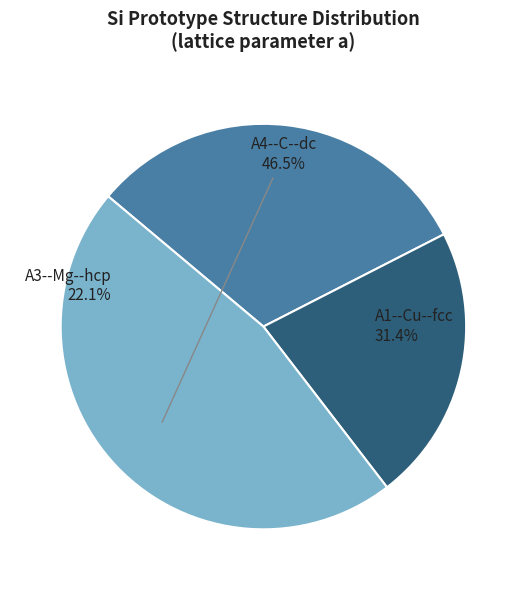

Is there any slice that represents more than half of the pie?

No